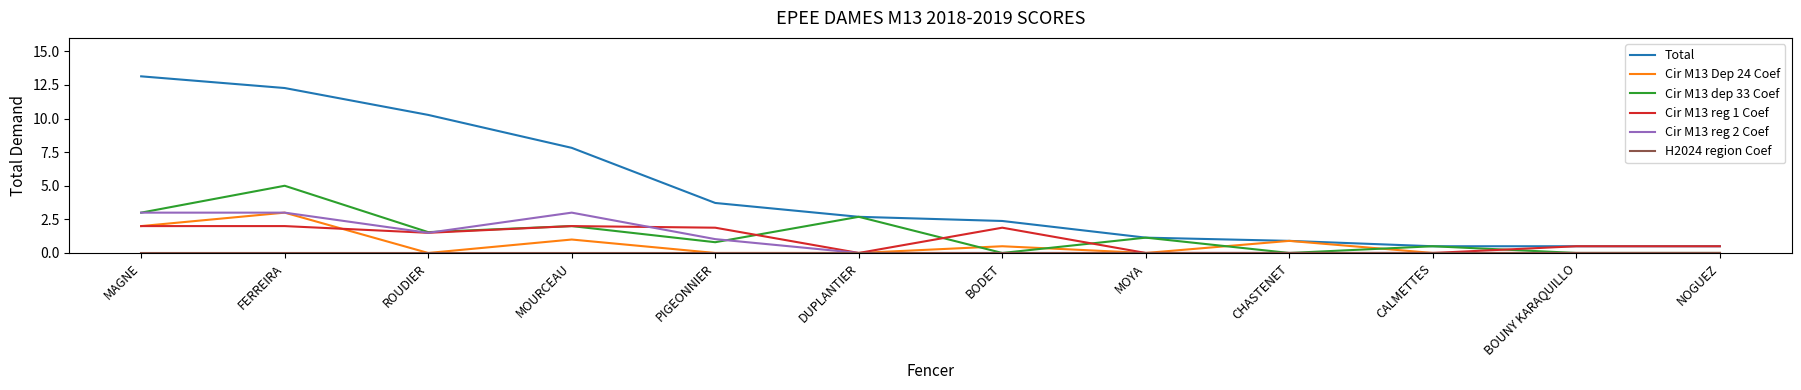

Which series has the largest range (max minus min)?

Total